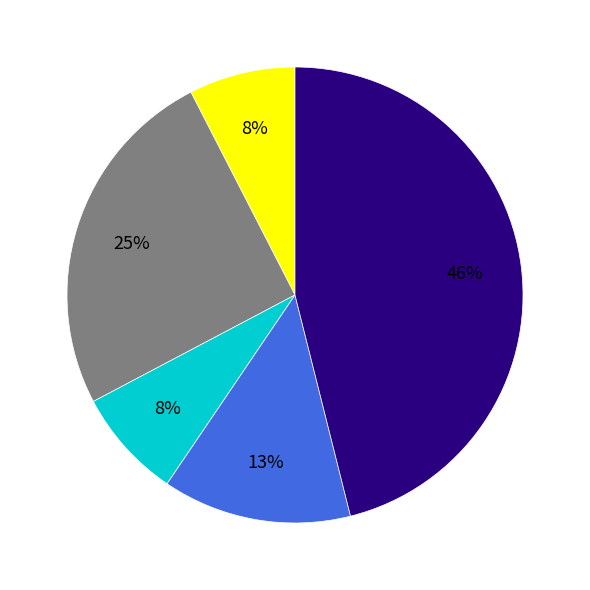

Is there a majority slice in this chart?

No